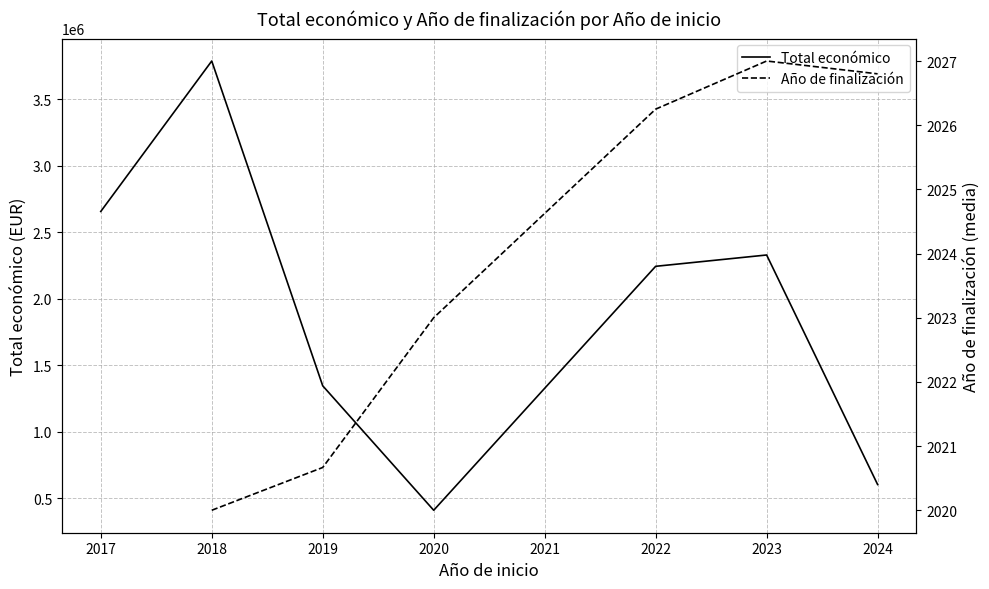

What is the lowest value of the Total económico series?

410154.0